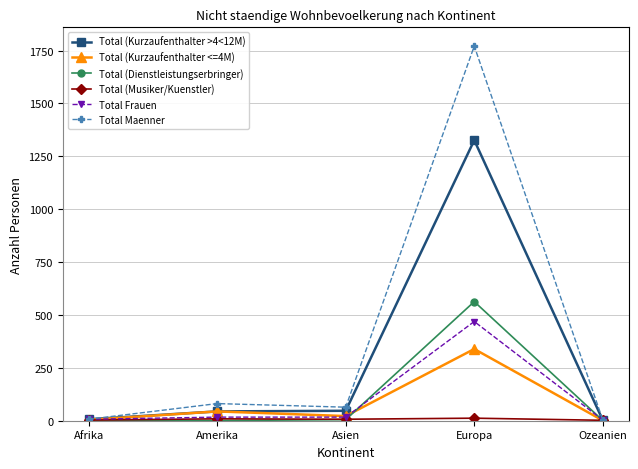

Which category has the highest value in the Total Frauen series?

Europa